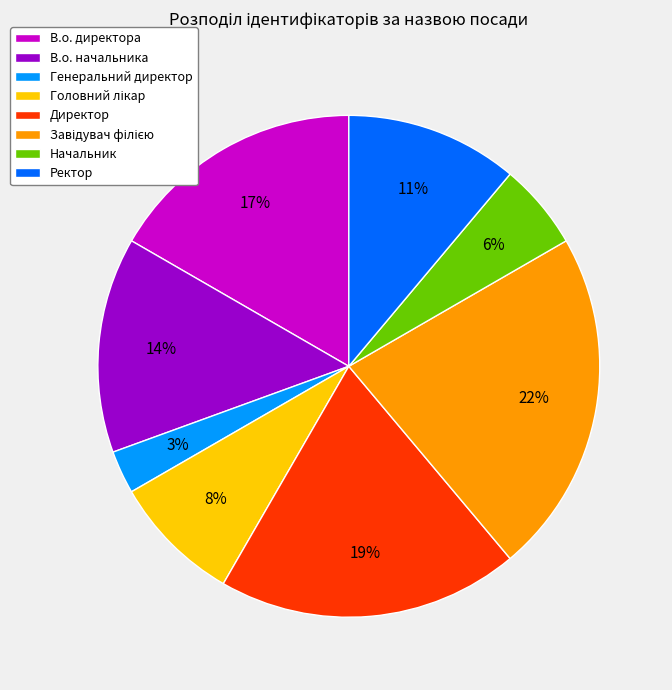

To the nearest percent, what is the average slice percentage?

12%